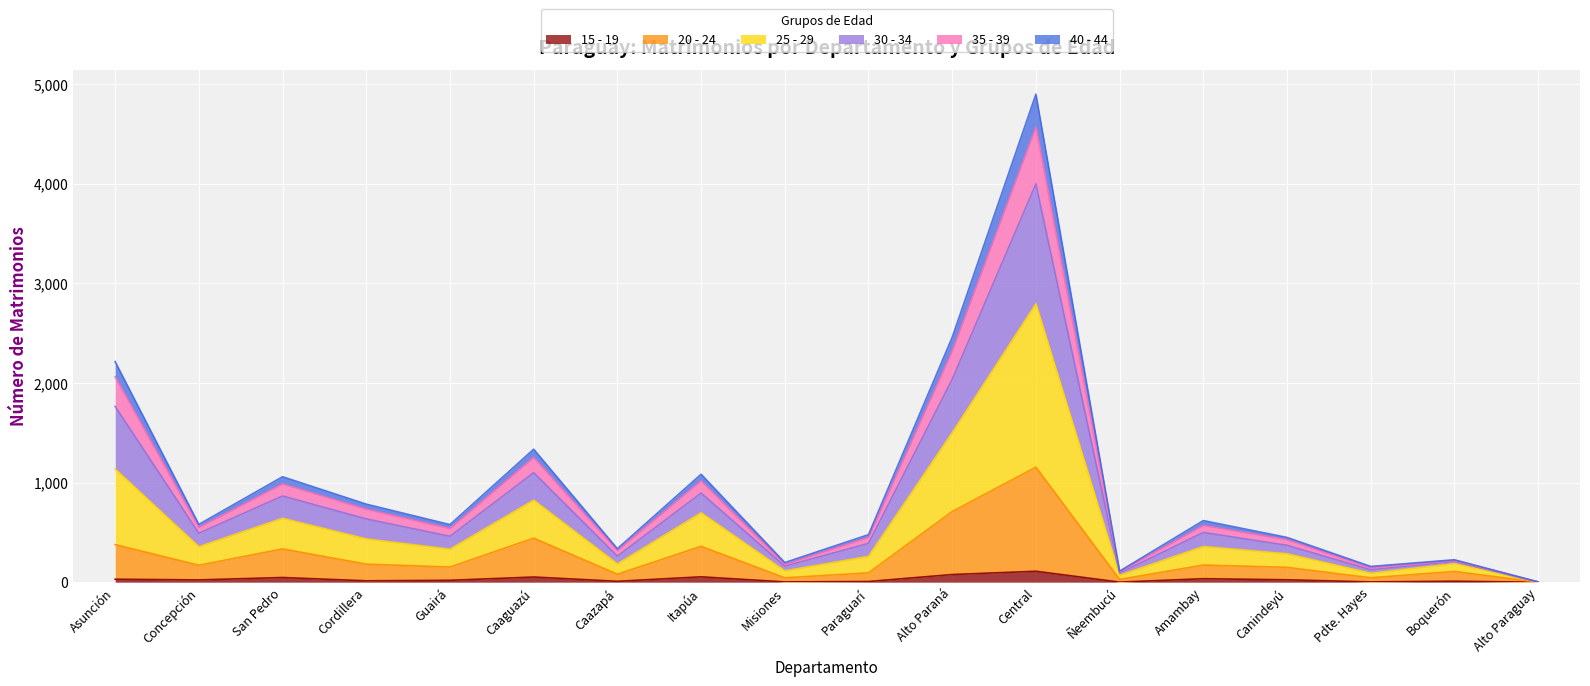

Which has a higher value, Alto Paraguay or Boquerón?

Boquerón